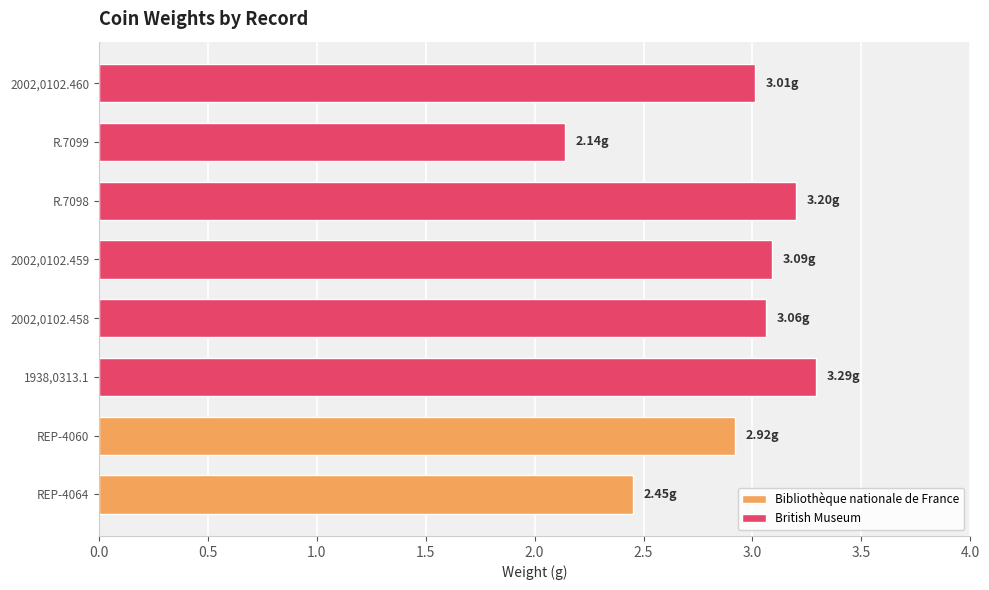

Rank the categories by Bibliothèque nationale de France value from lowest to highest.

REP-4064, REP-4060